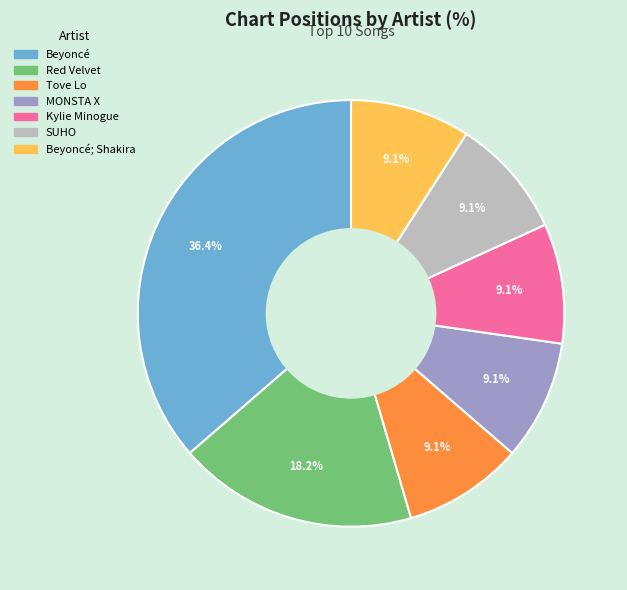

Is there any slice that represents more than half of the pie?

No